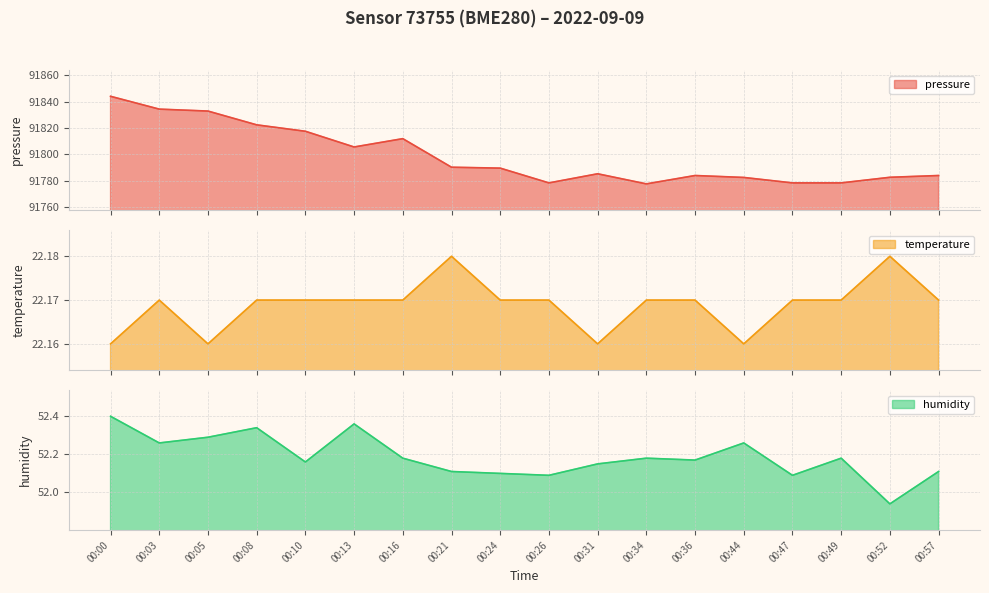

What is the sum of the temperature values at 00:47 and 00:03?

44.3